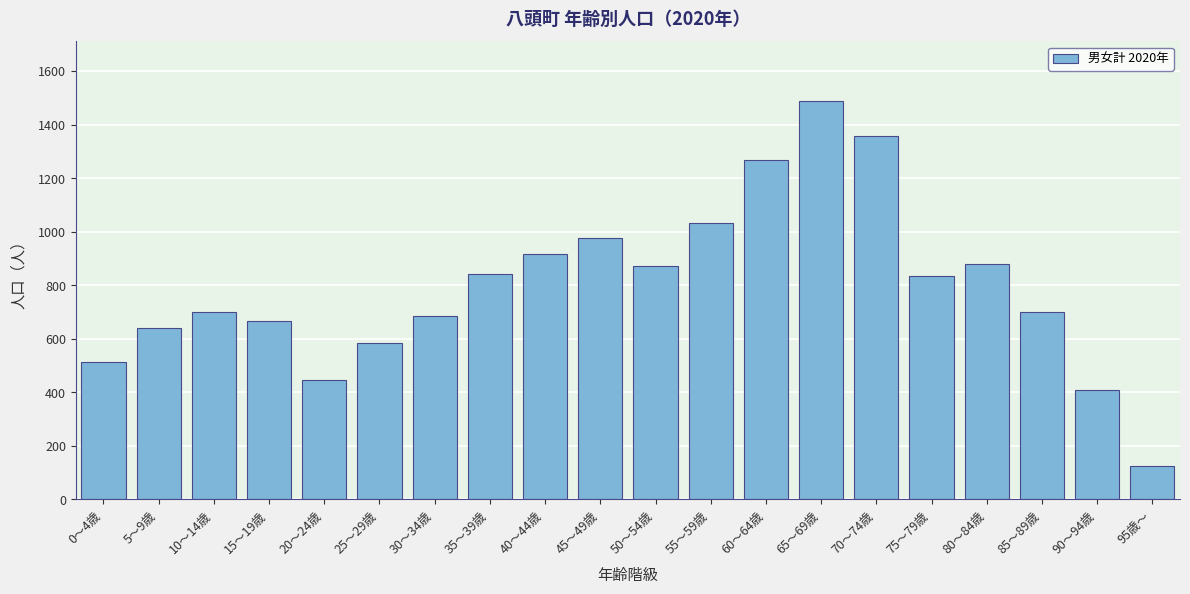

What value does the data have at 35～39歳, to the nearest 10?

840